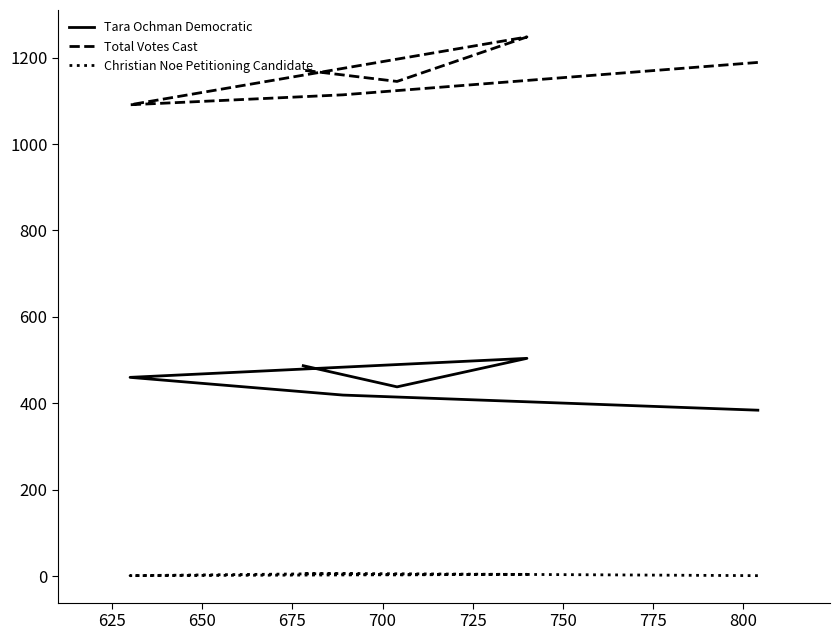

Which series changed the most between 700 and 725?

Tara Ochman Democratic